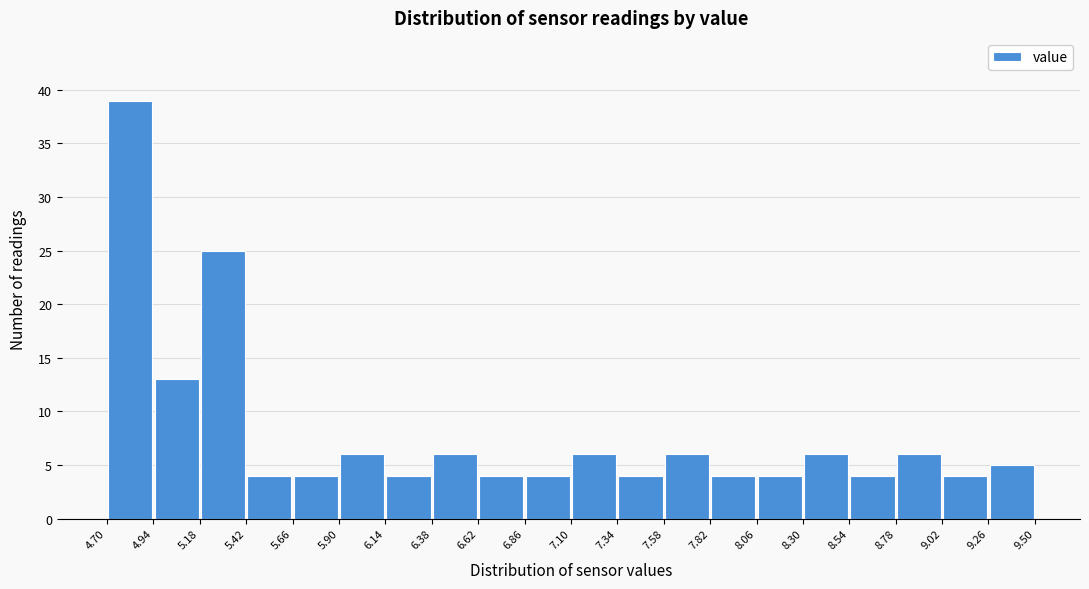

Over which range of the x-axis is the bar tallest?

4.70 to 4.94